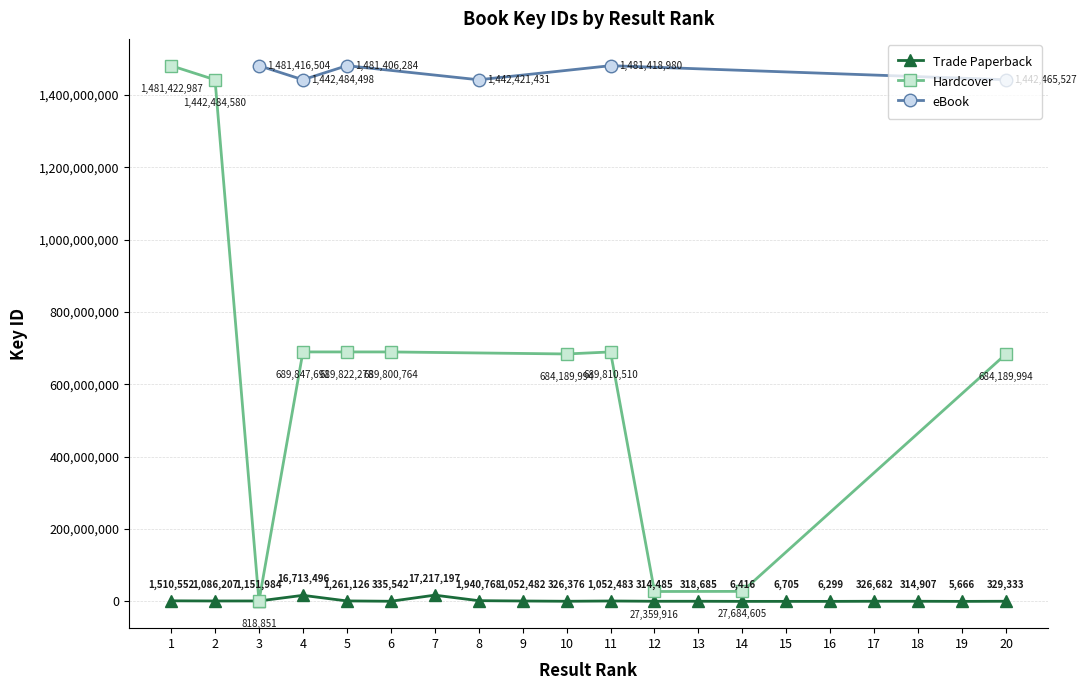

Rank the categories by value from highest to lowest.

7, 4, 8, 1, 5, 3, 2, 11, 9, 6, 20, 17, 10, 13, 18, 12, 15, 14, 16, 19